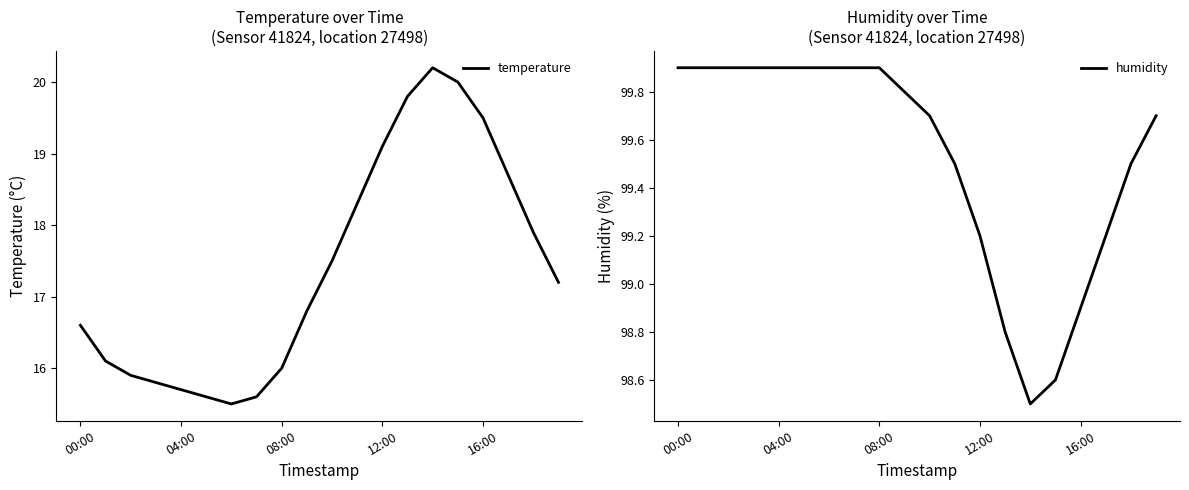

What is the minimum value for temperature?

15.5